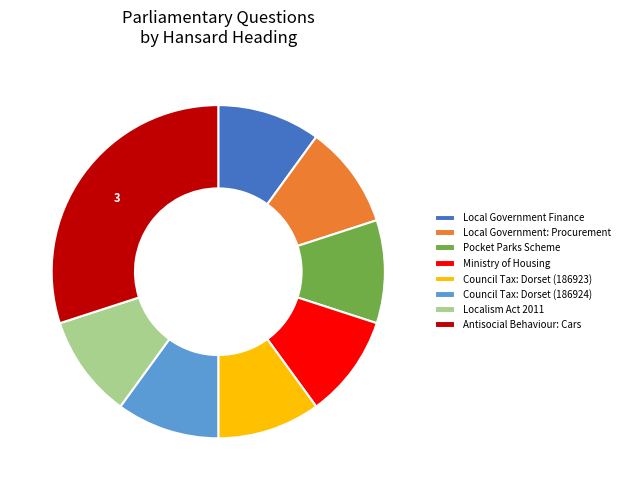

Is the sum of Localism Act 2011 and Council Tax: Dorset (186923) greater than half?

No